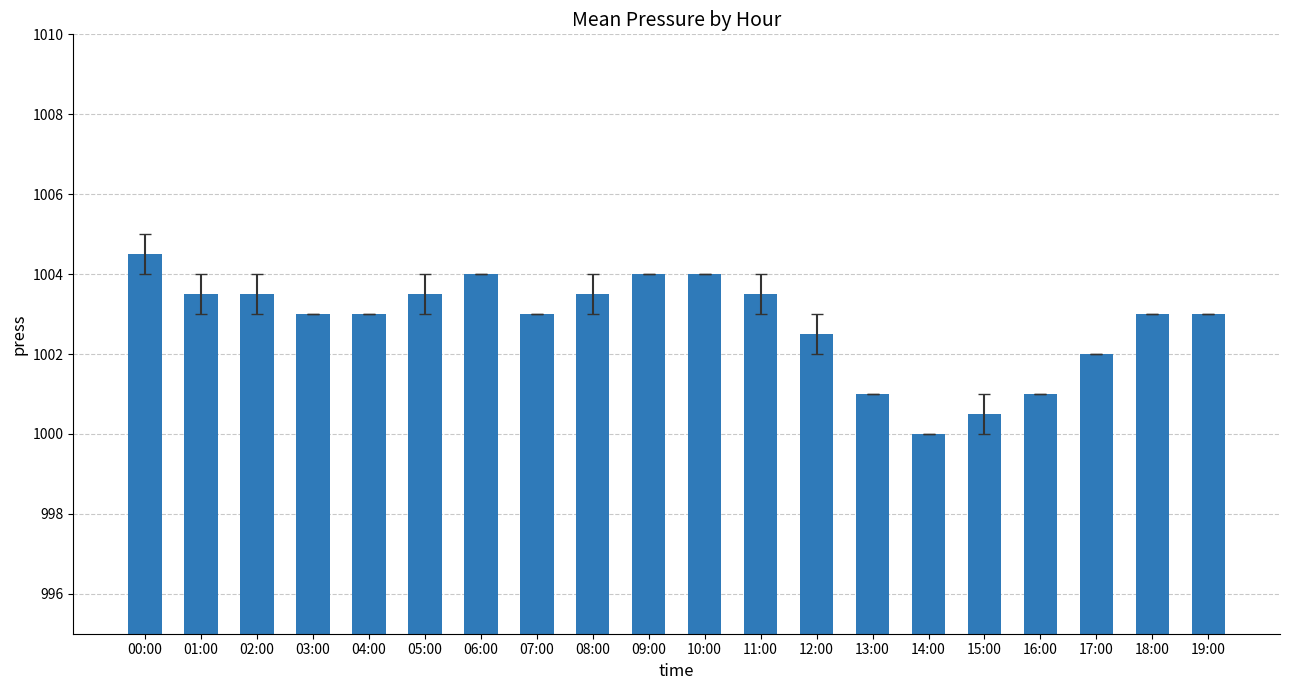

At which category does the chart reach its peak across all series?

00:00